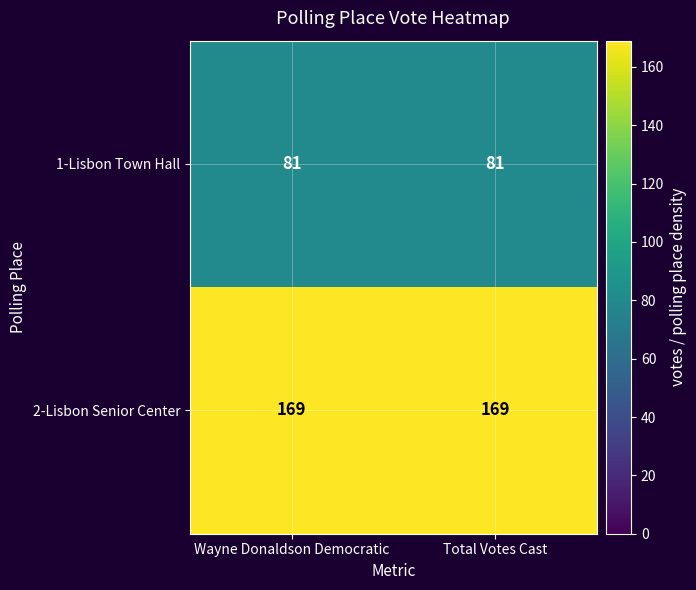

Reading right to left, what are all the values shown in this chart?

1-Lisbon Town Hall: 81	81
2-Lisbon Senior Center: 169	169